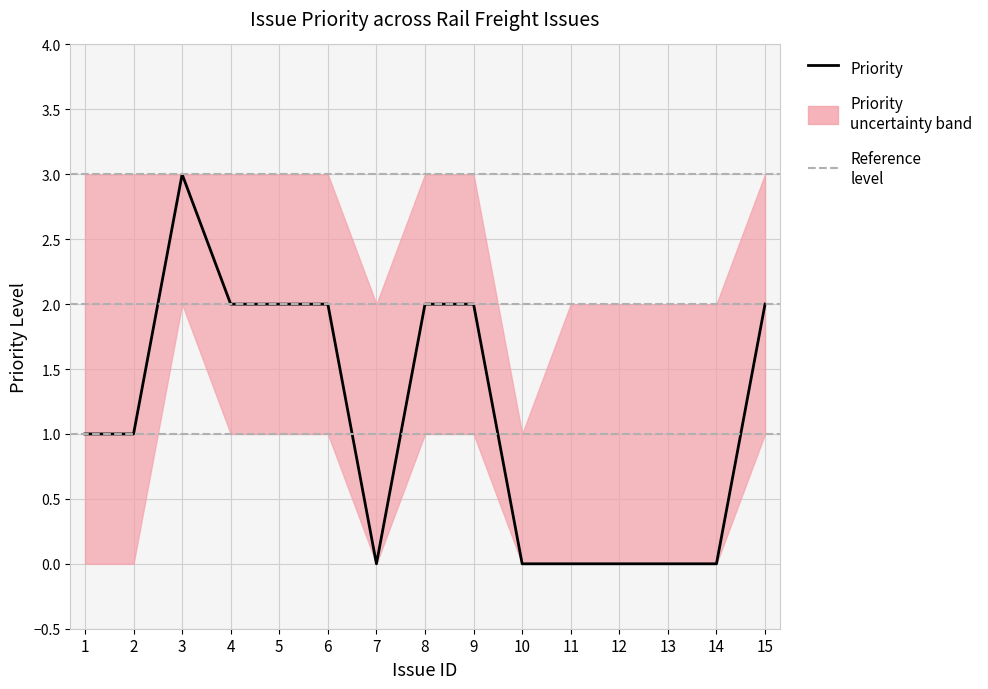

Does the chart have visible grid lines?

Yes